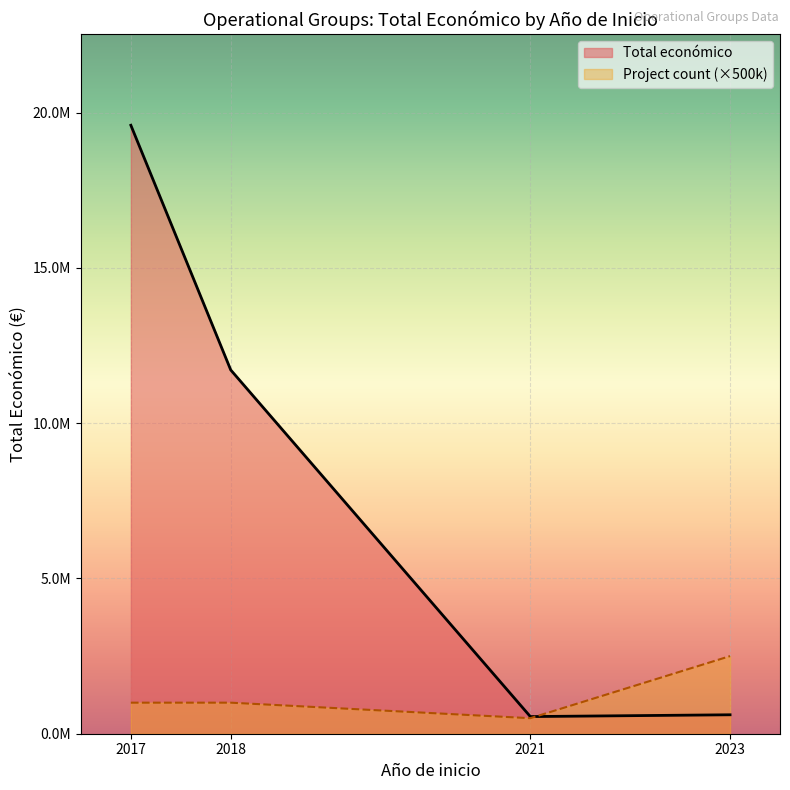

True or false: Año de finalización (proxy) has a value of 920 at 2023.

False